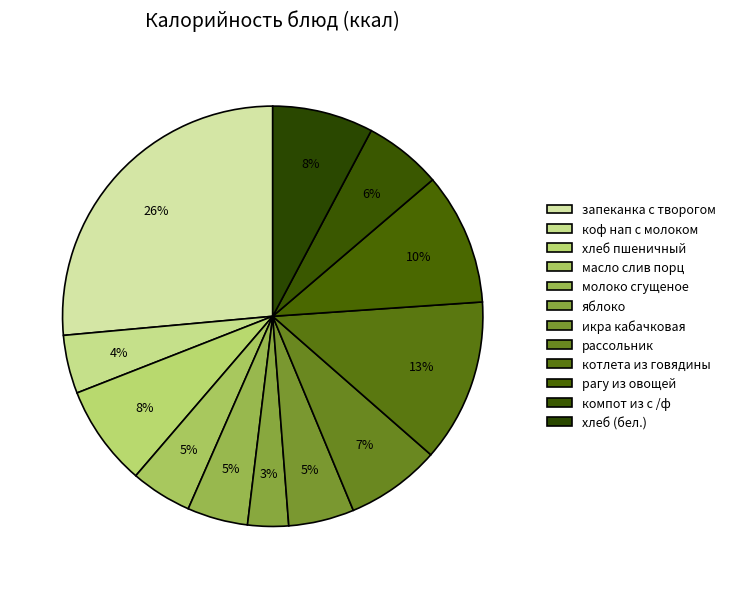

The масло слив порц slice represents 1% of the pie. True or false?

False